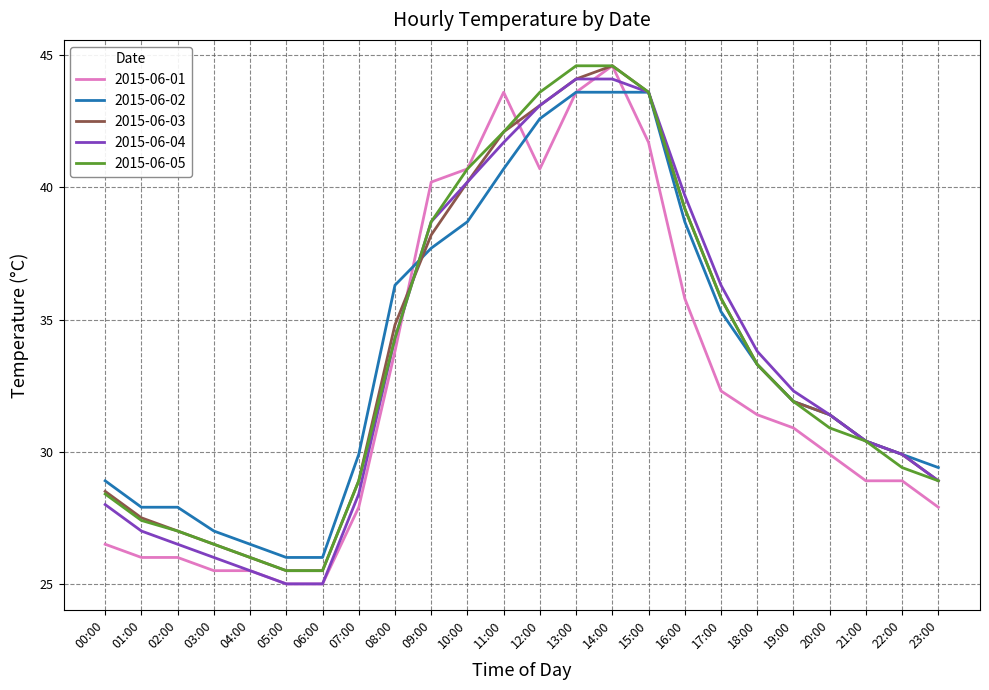

What is the total value across all series at 11:00?

210.2